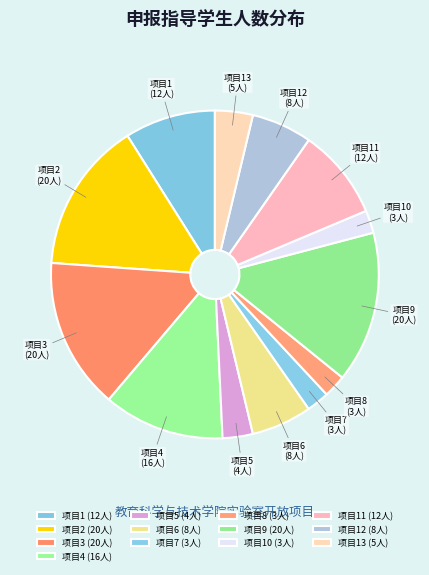

True or false: 项目6 accounts for 1% of the total.

False